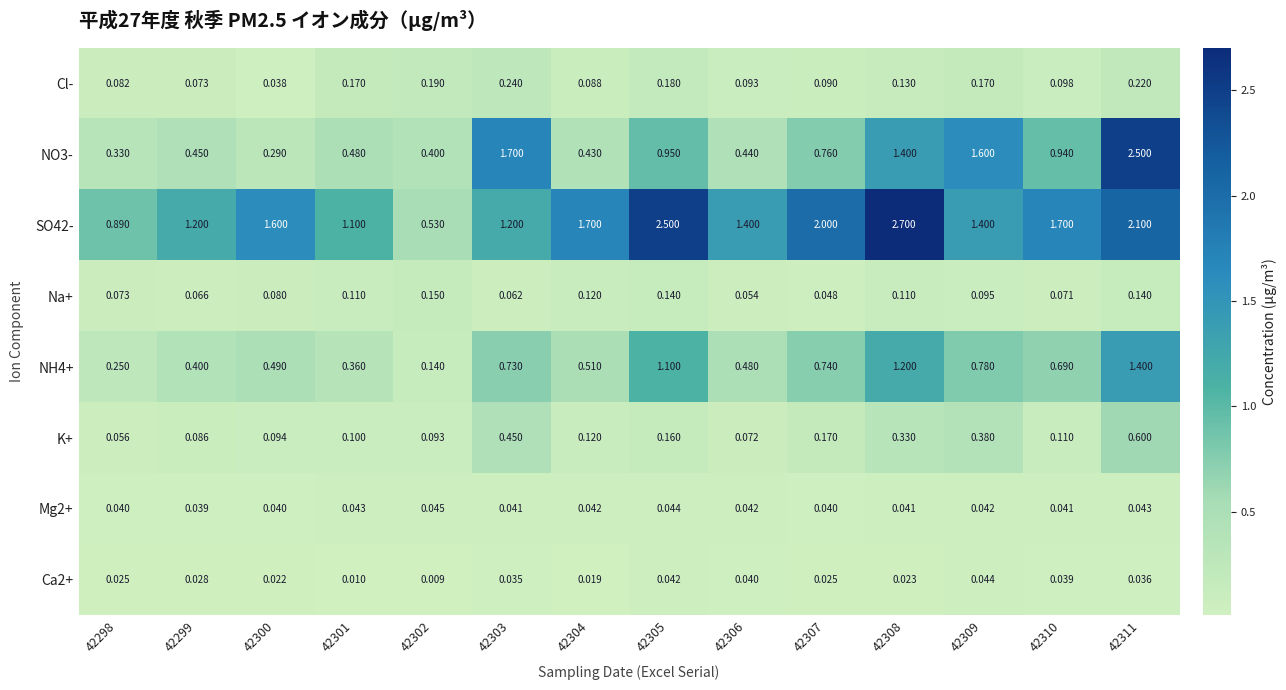

Rank the series at 42306 from highest to lowest value.

SO42-, NH4+, NO3-, Cl-, K+, Na+, Mg2+, Ca2+